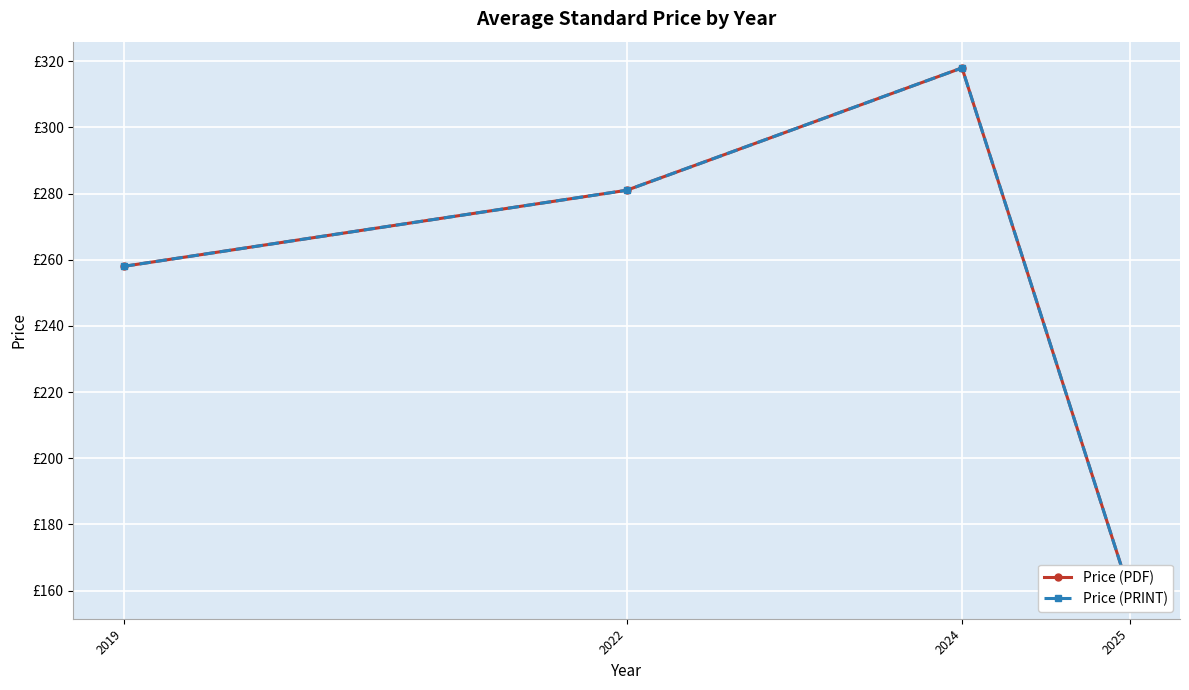

Count the Price (PDF) values in the range 258 to 318.

3